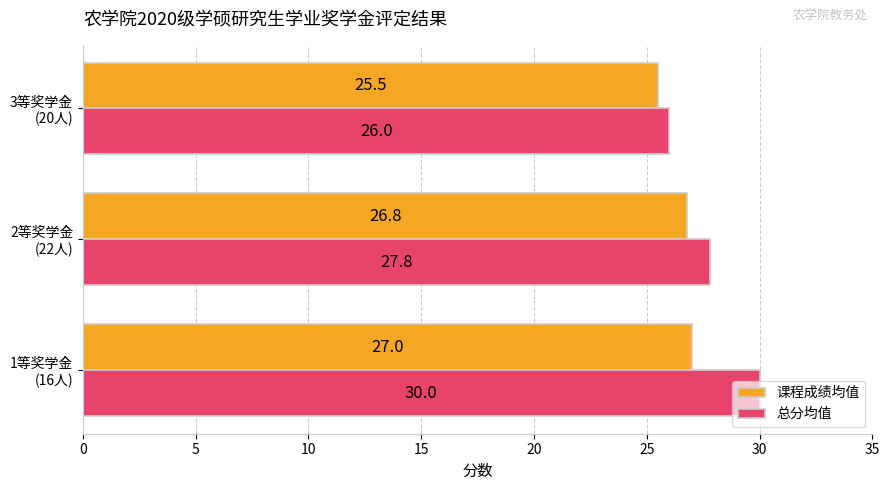

What is the difference between the second highest and minimum values in the 总分均值 series?

1.8